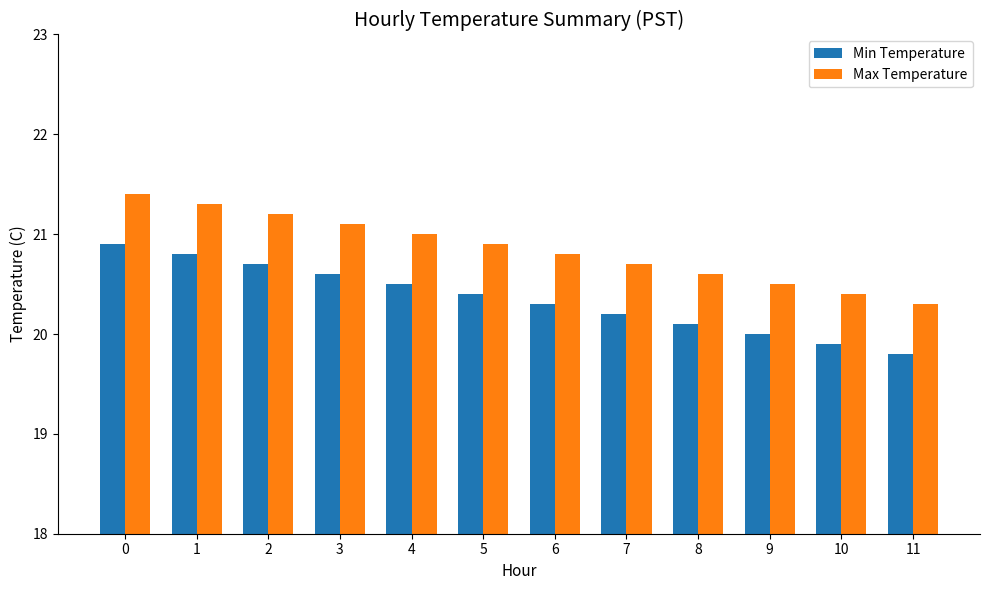

What is the maximum value shown in the chart?

21.4